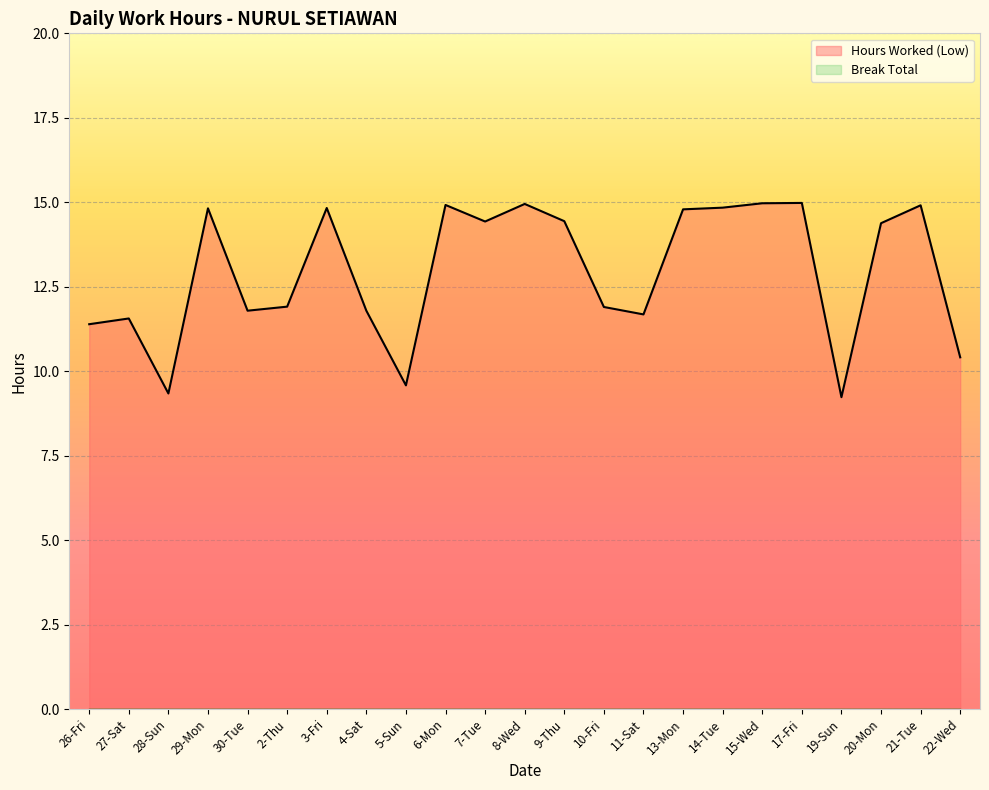

Reading left to right, what are all the values shown in this chart?

11.4	11.6	9.3	14.8	11.8	11.9	14.8	11.8	9.6	14.9	14.4	14.9	14.4	11.9	11.7	14.8	14.8	15.0	15.0	9.2	14.4	14.9	10.4